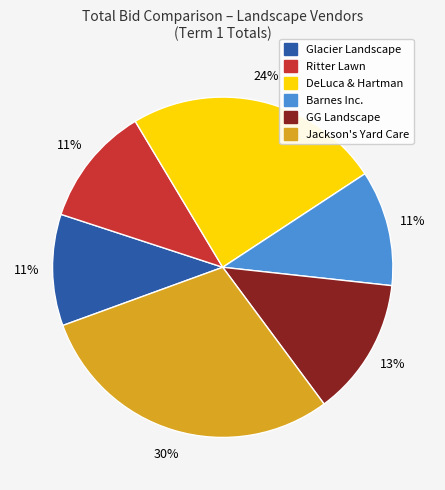

Which slice is the largest?

Jackson's Yard Care